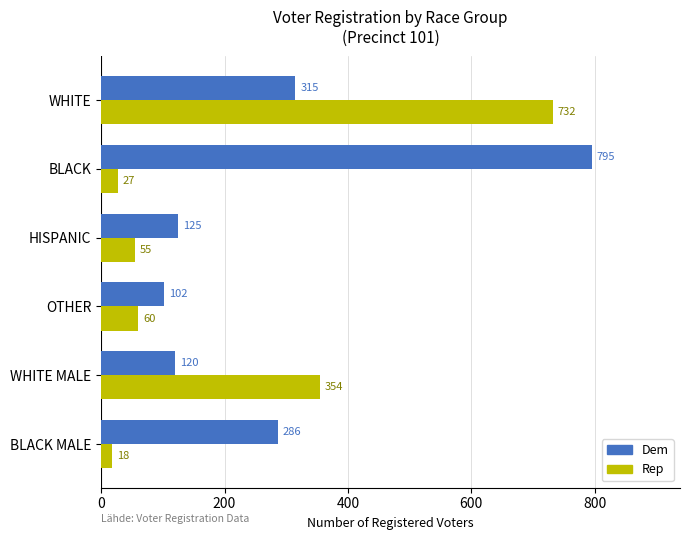

The Rep series shows 354 at WHITE MALE. True or false?

True